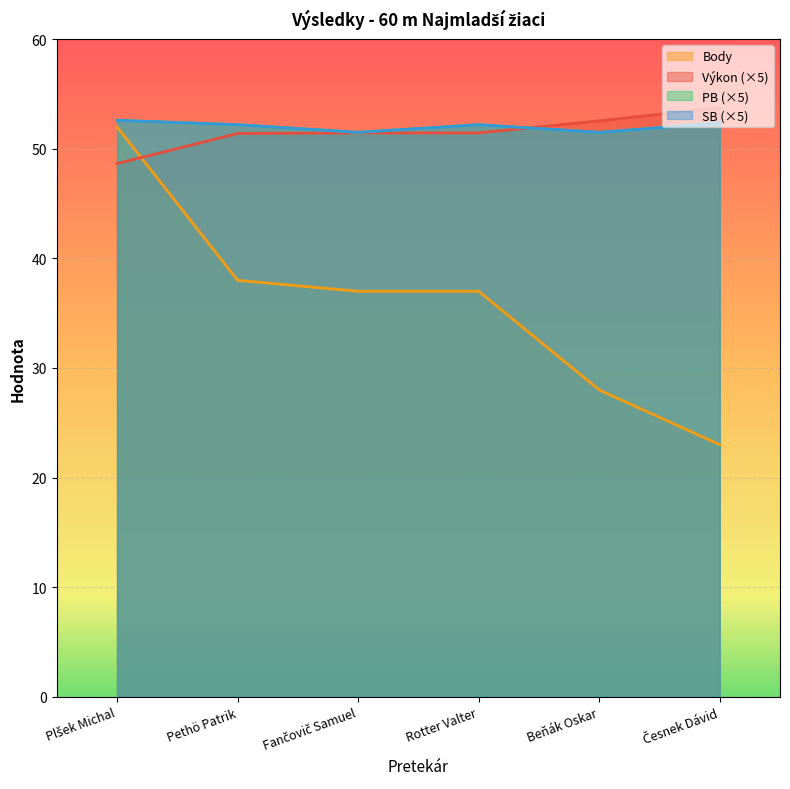

What position from the right is Plšek Michal?

6